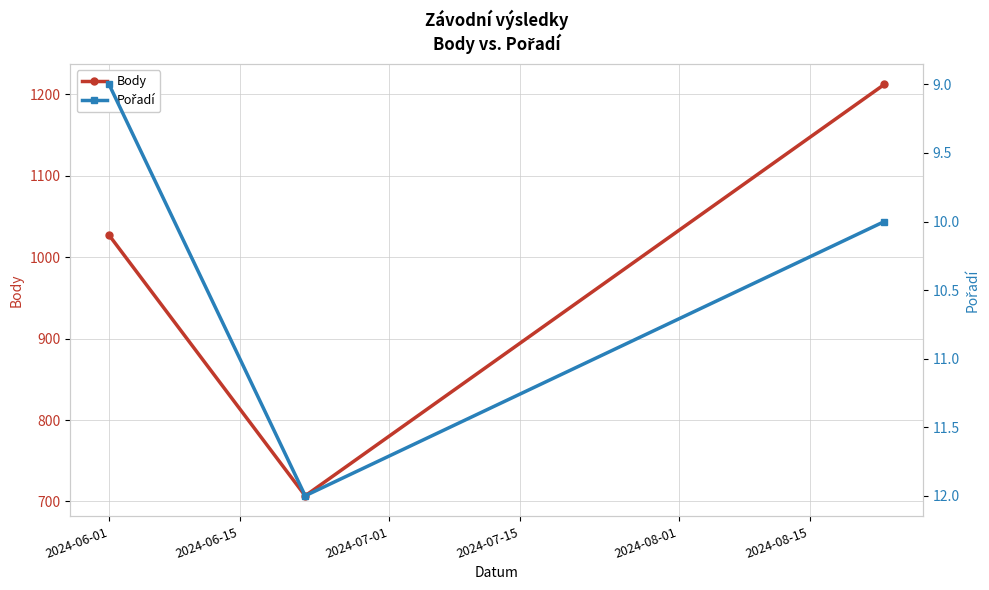

Does the chart display data point markers on the line(s)?

Yes